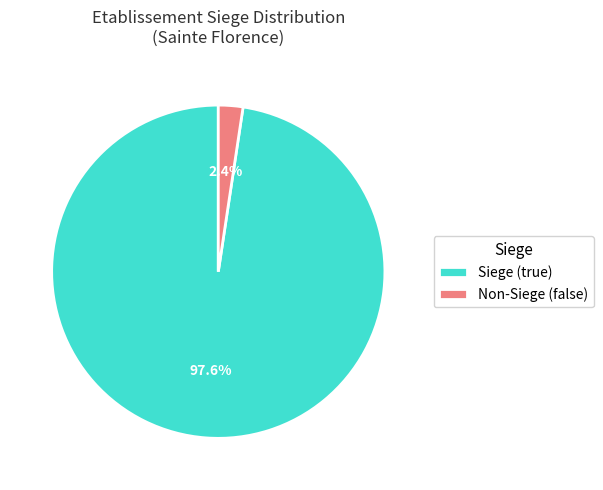

Between Non-Siege (false) and Siege (true), which is larger?

Siege (true)